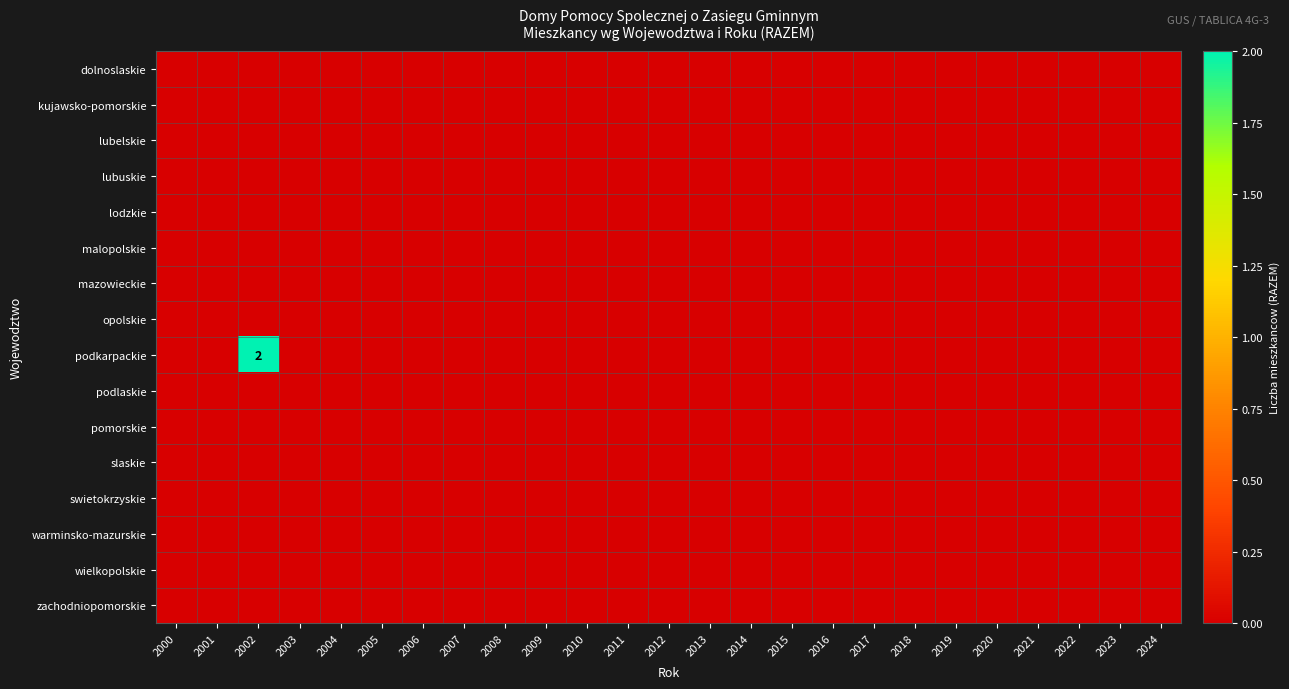

Where is wielkopolskie nearest to the value 0?

2000